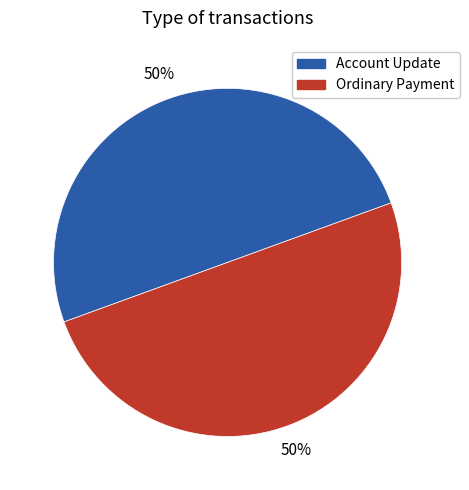

What is the ratio of the value at Ordinary Payment to the value at Account Update?

1.0